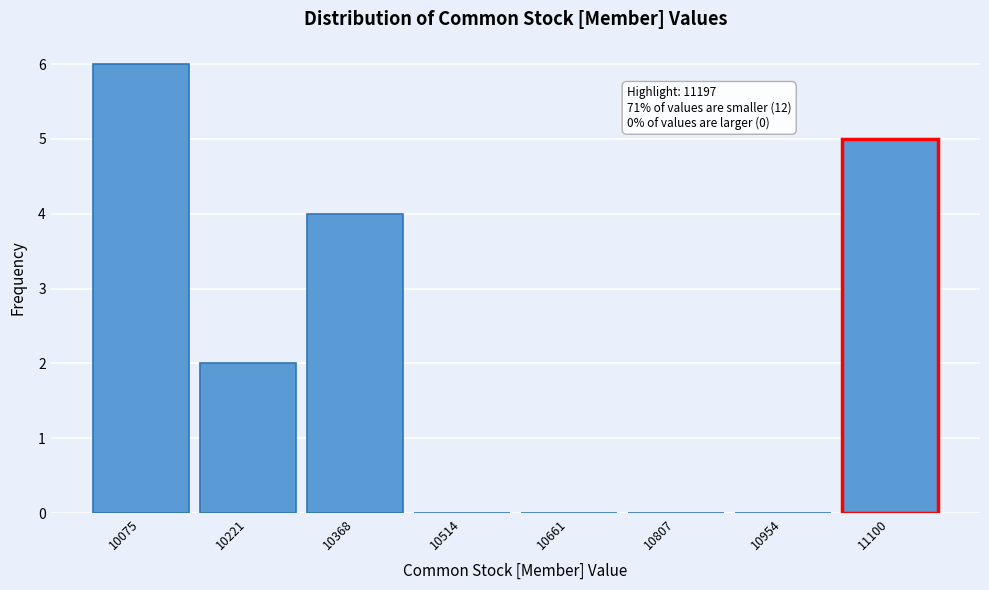

Reading right to left, extract all data points from this chart.

11100=5	10954=0	10807=0	10661=0	10514=0	10368=4	10221=2	10075=6